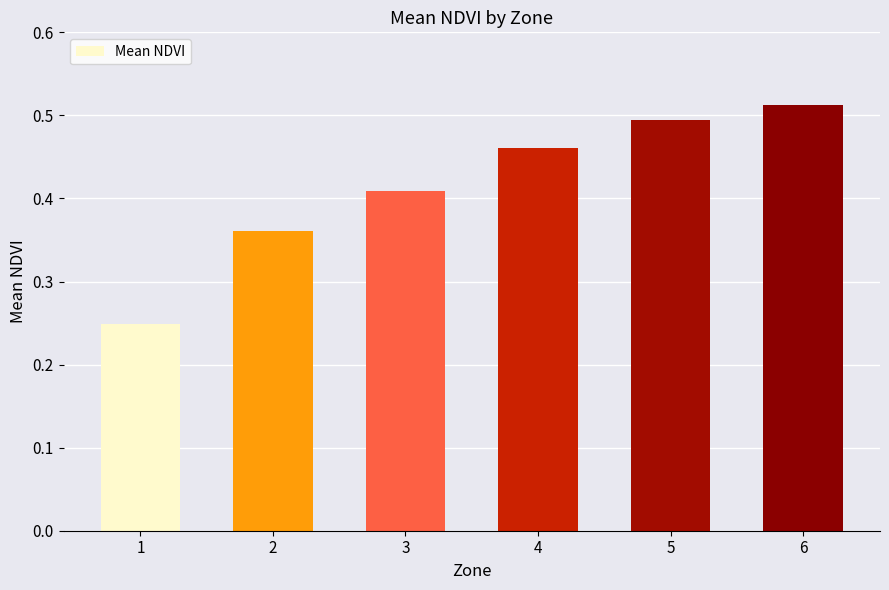

How many series are shown in this chart?

1